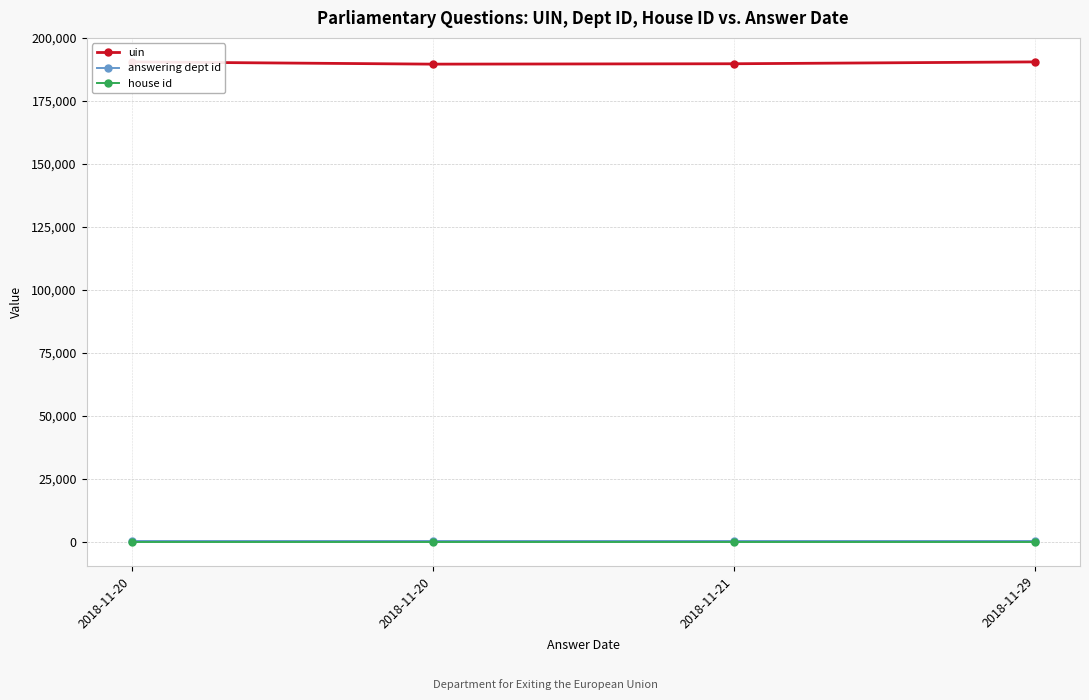

List the labels in order of answering dept id value, smallest first.

2018-11-20, 2018-11-20, 2018-11-21, 2018-11-29